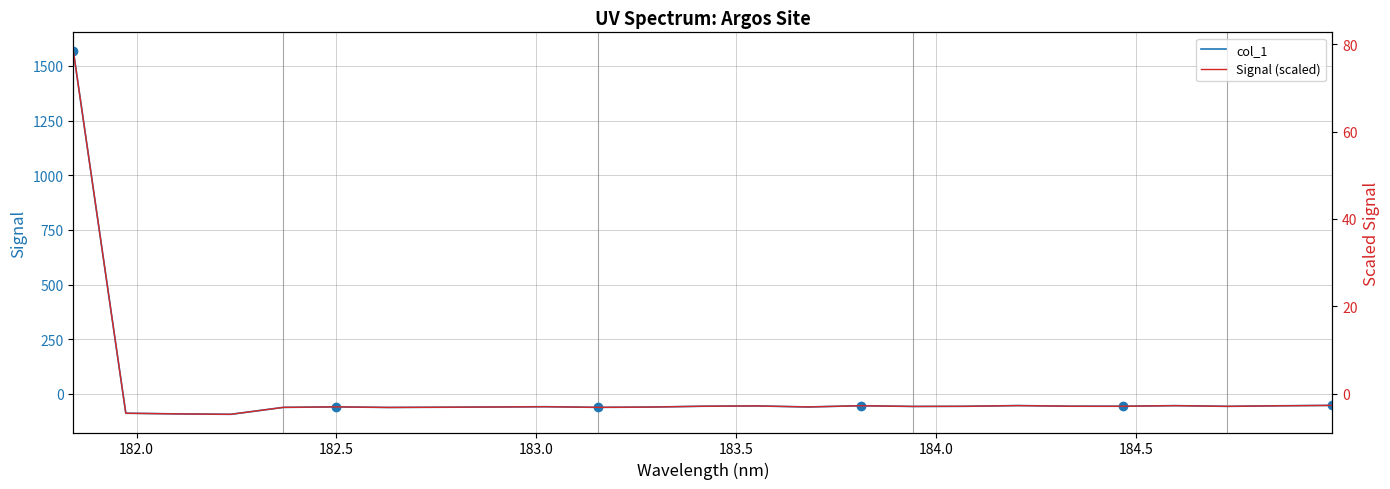

Does the chart have visible grid lines?

Yes